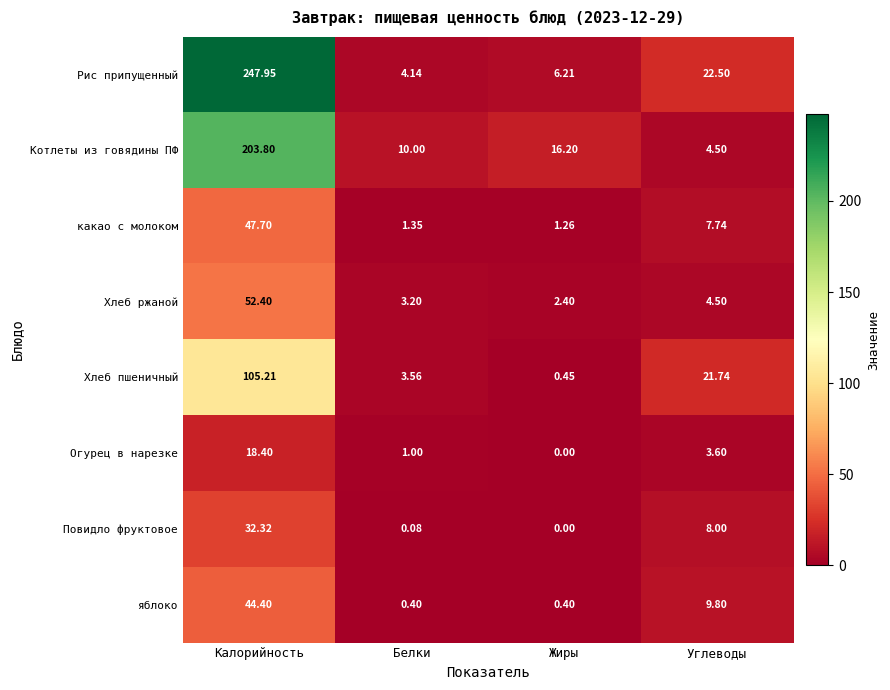

Which category has the highest value across all series?

Калорийность